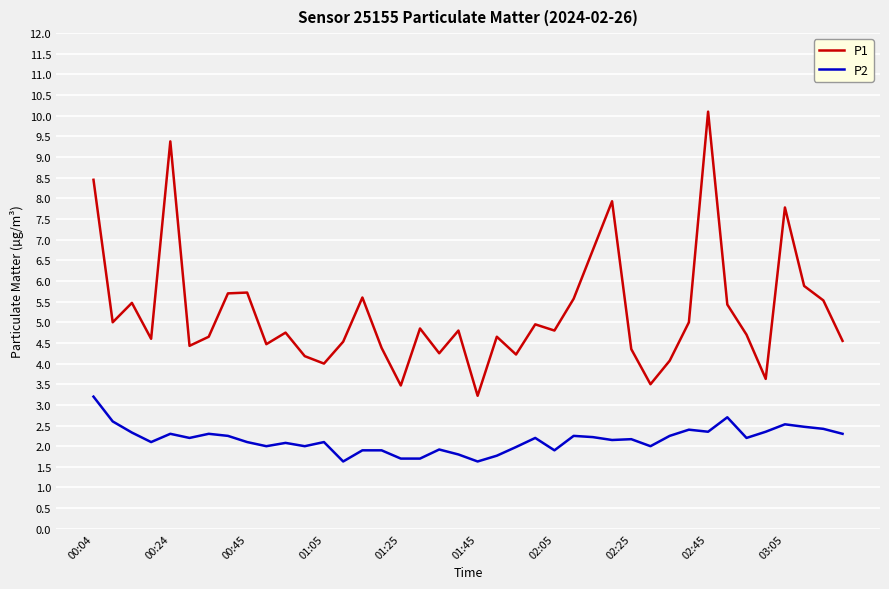

What is the greatest value displayed?

10.1